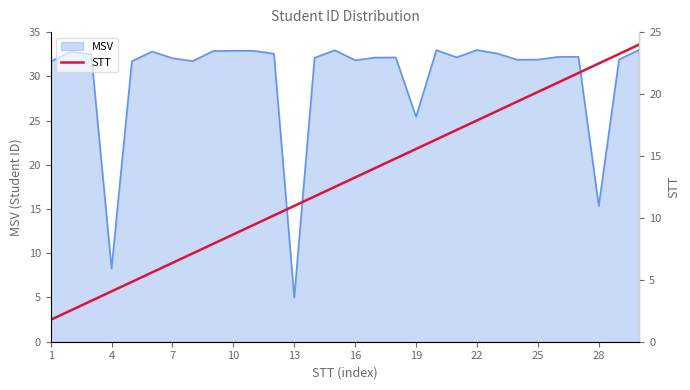

The value of MSV at 4 is 13.8. True or false?

False